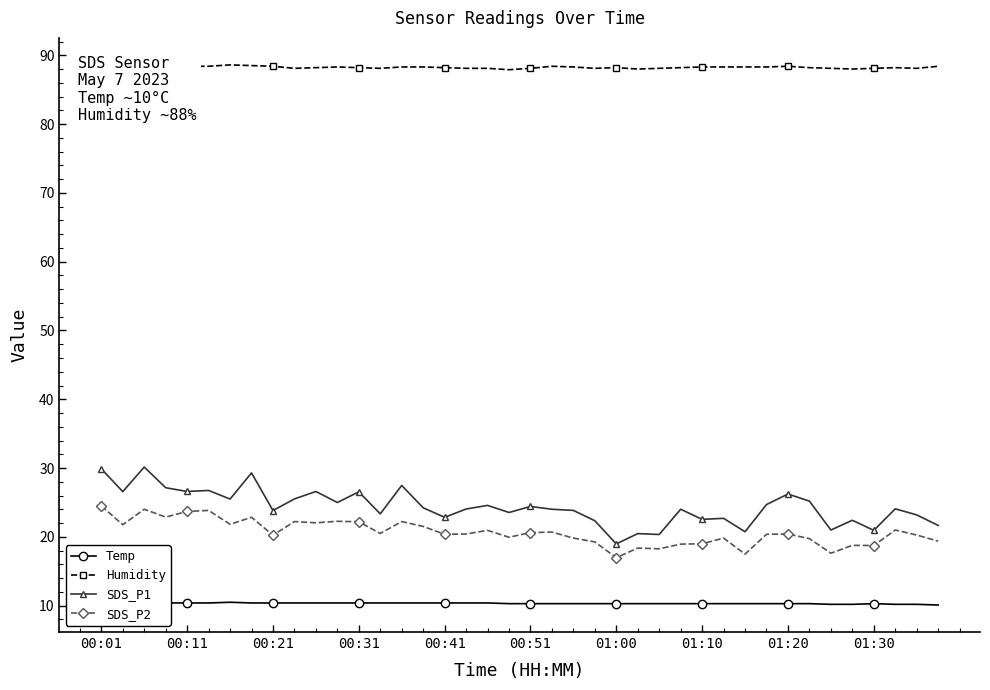

True or false: SDS_P2 and Temp cross at least once.

False